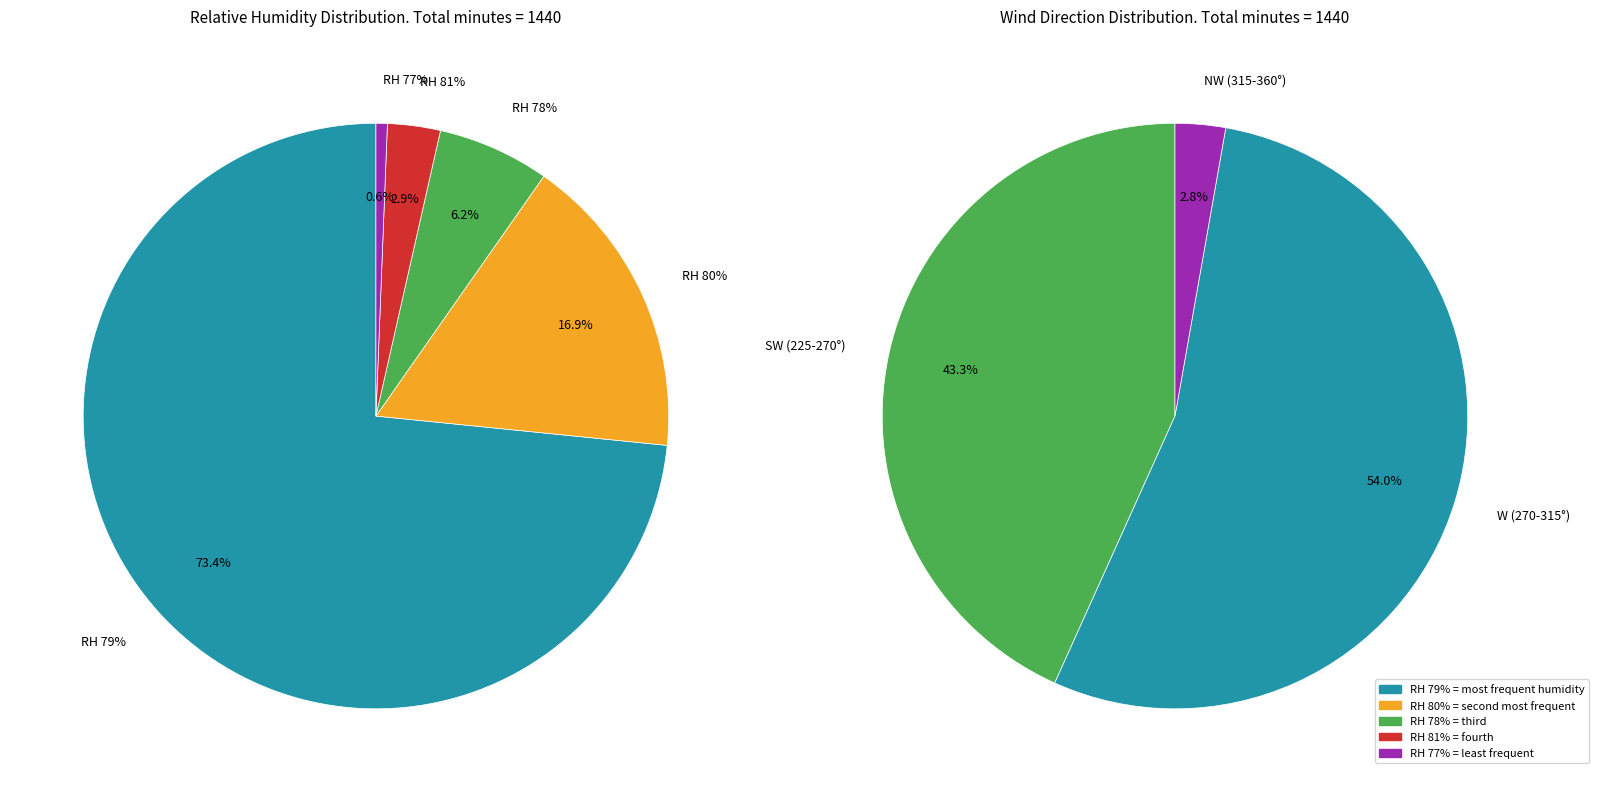

How many segments does this pie chart have?

5